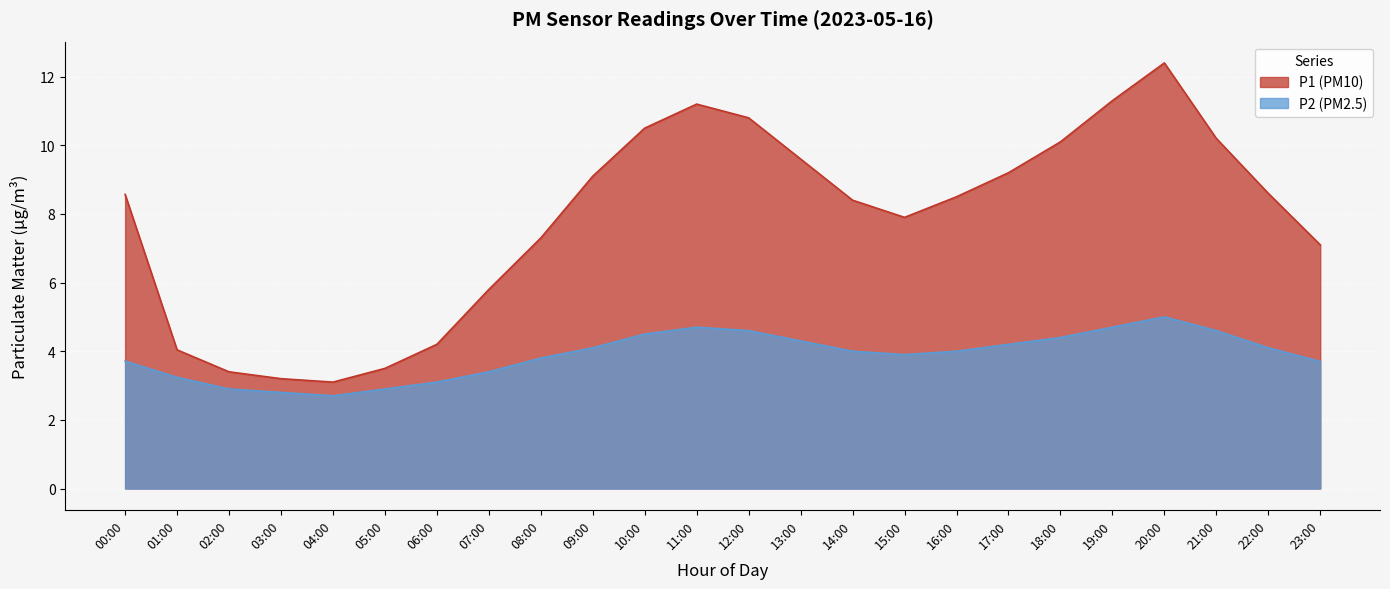

True or false: P1 and P2 cross at least once.

False